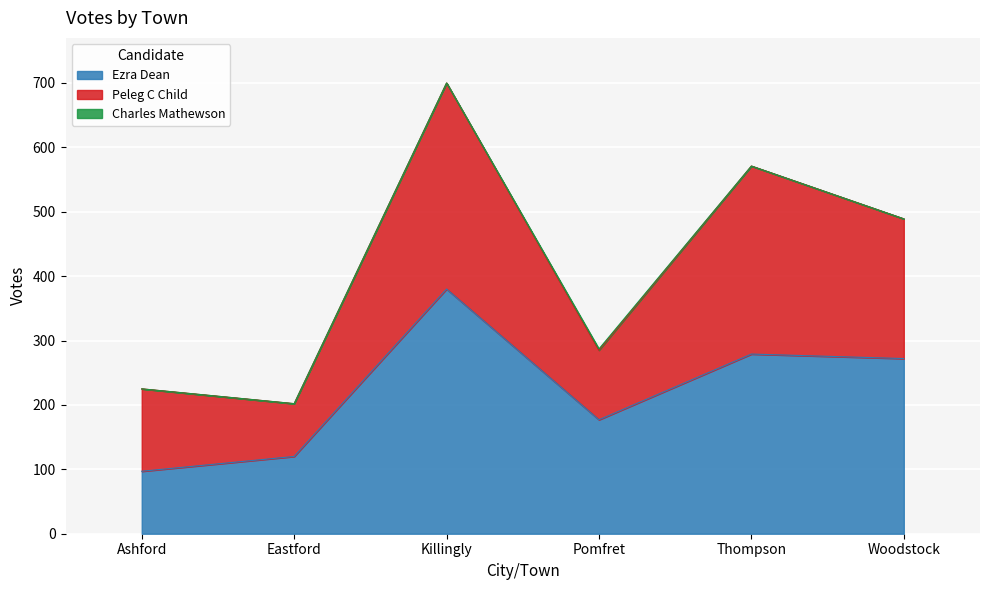

Which series has the largest total across all categories?

Ezra Dean